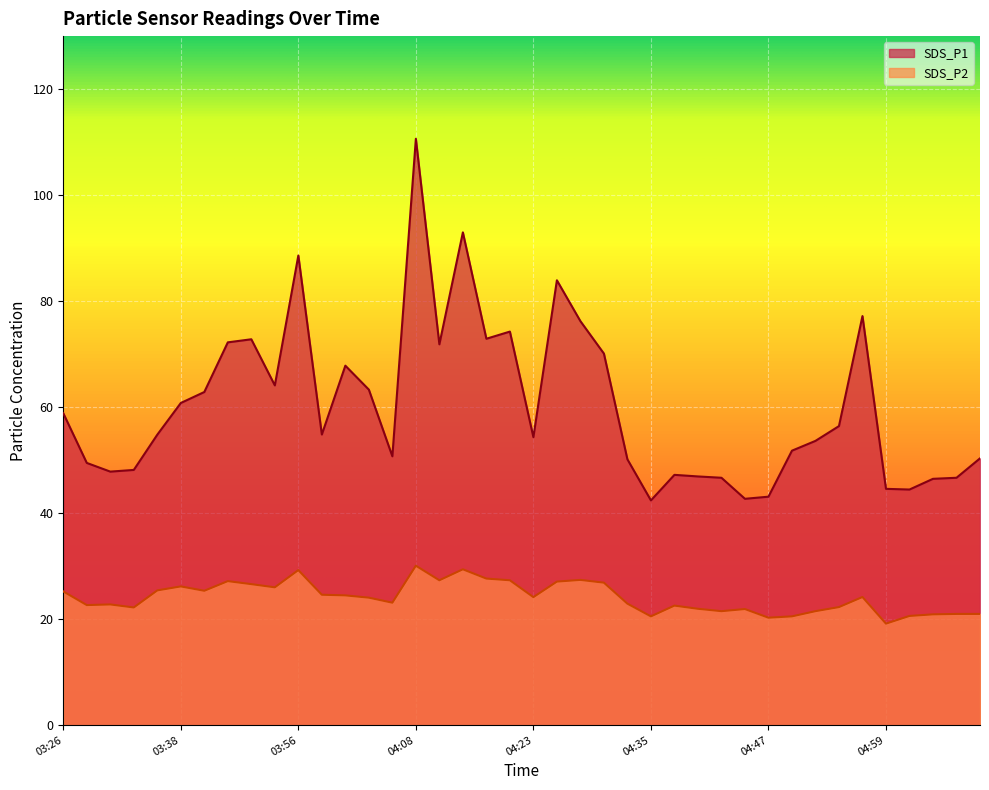

Is it true that SDS_P2 equals 45.1 at 03:36?

False